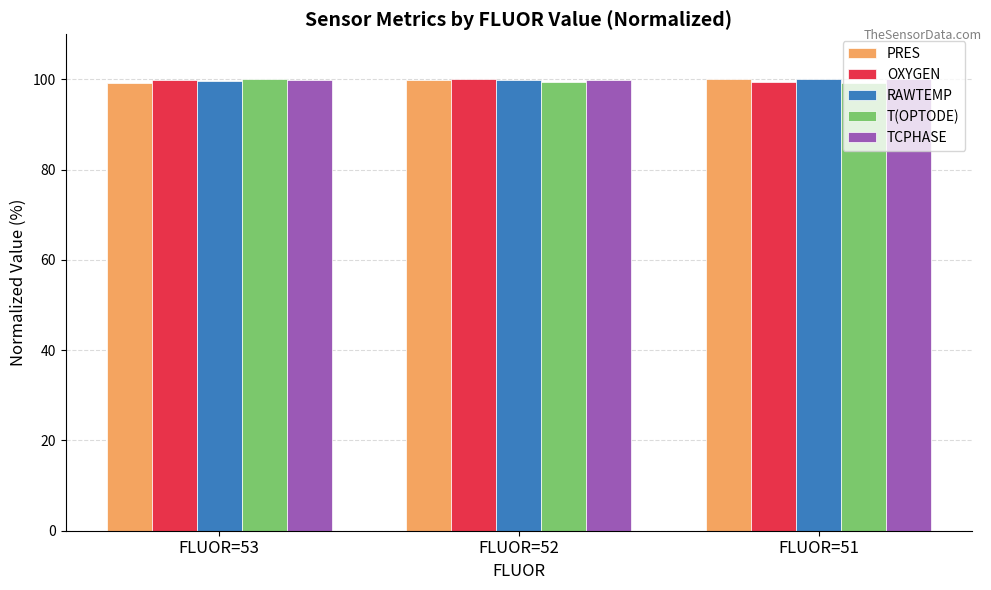

What is the total value across all series at FLUOR=51?

498.6